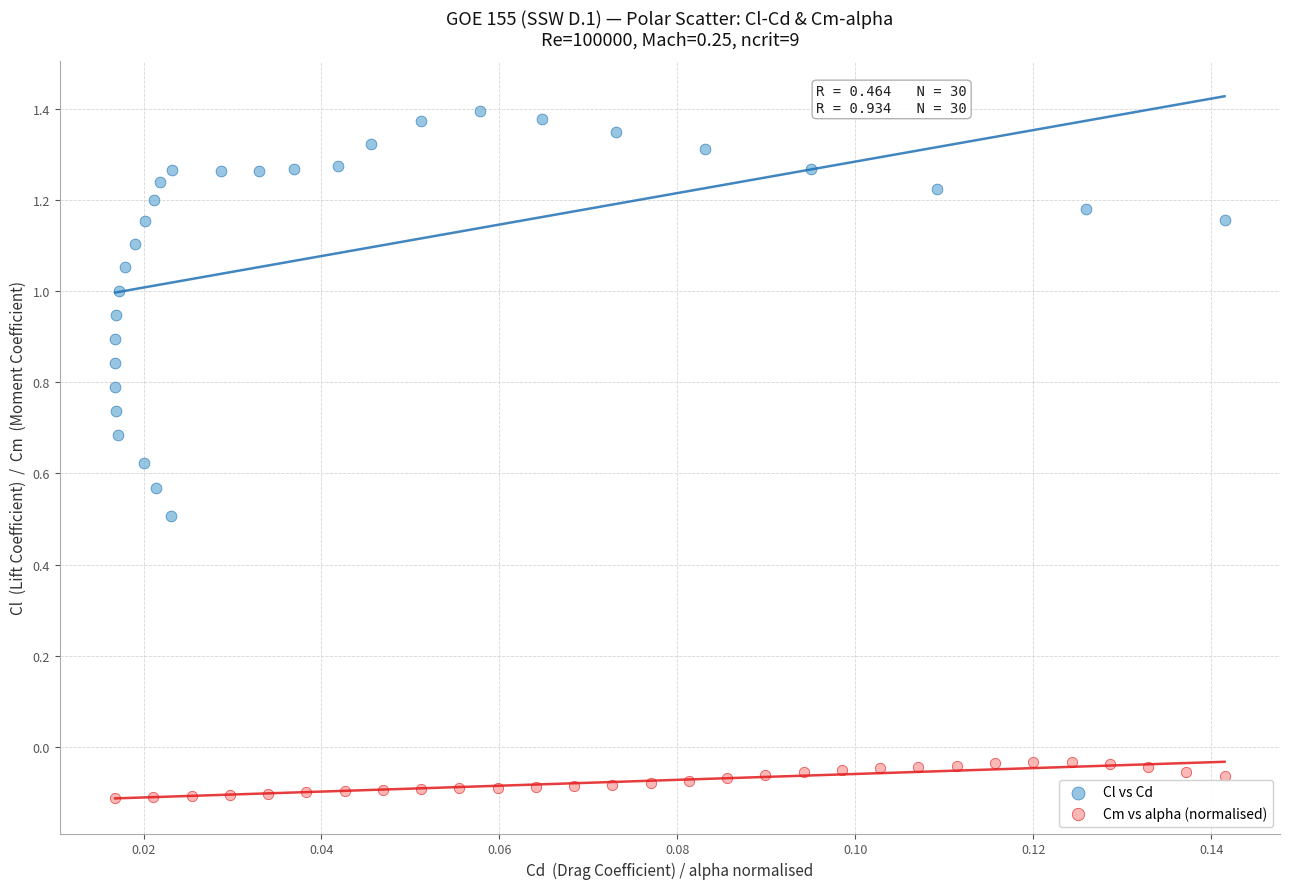

Which series has the largest Y range (max minus min)?

Cl vs Cd